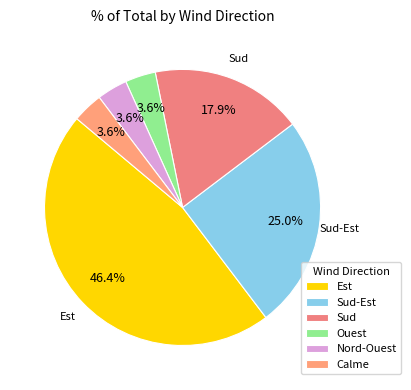

Do Est and Sud-Est together represent more than half of the pie?

Yes